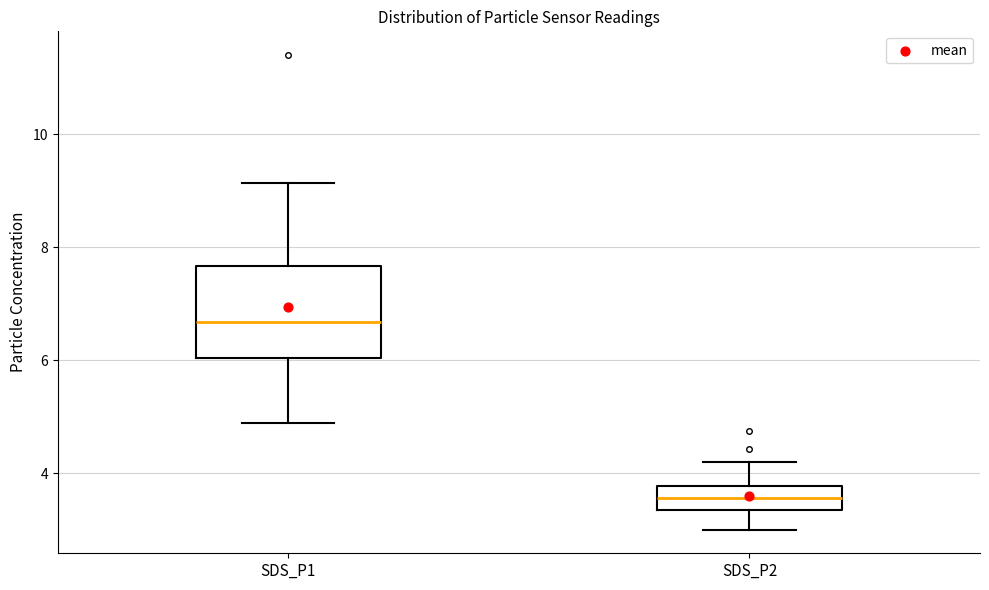

Which box's median line is the lowest?

SDS_P2